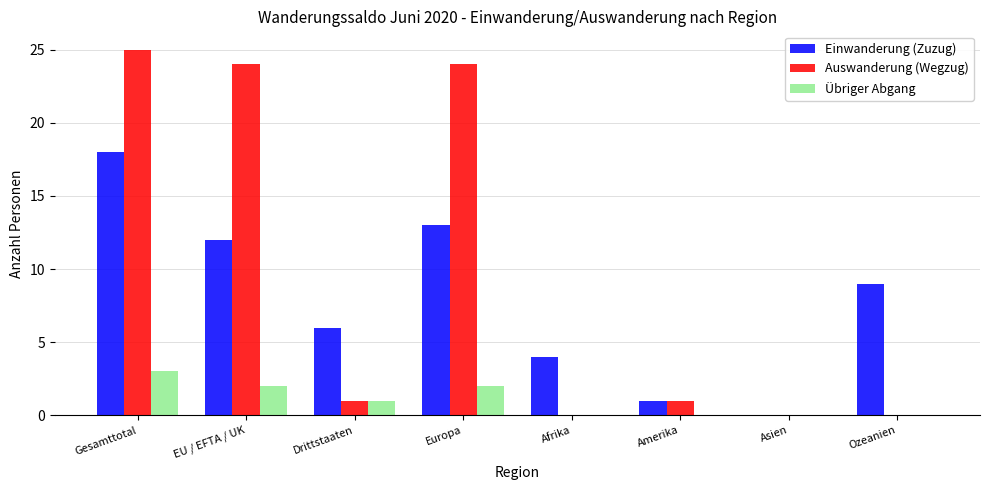

What is the approximate value of Auswanderung (Wegzug) at Gesamttotal?

25